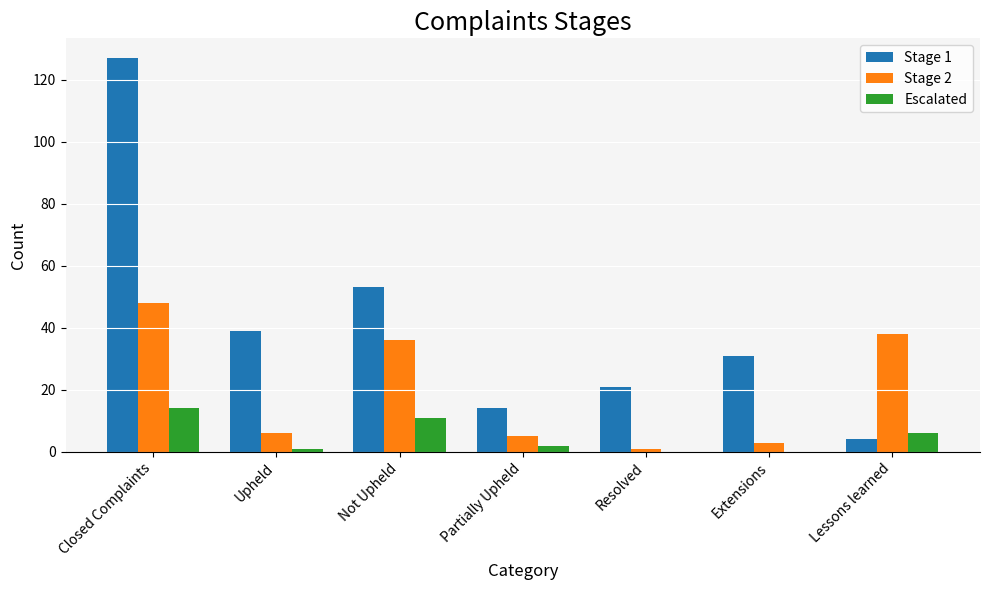

How many categories are shown in the chart?

7